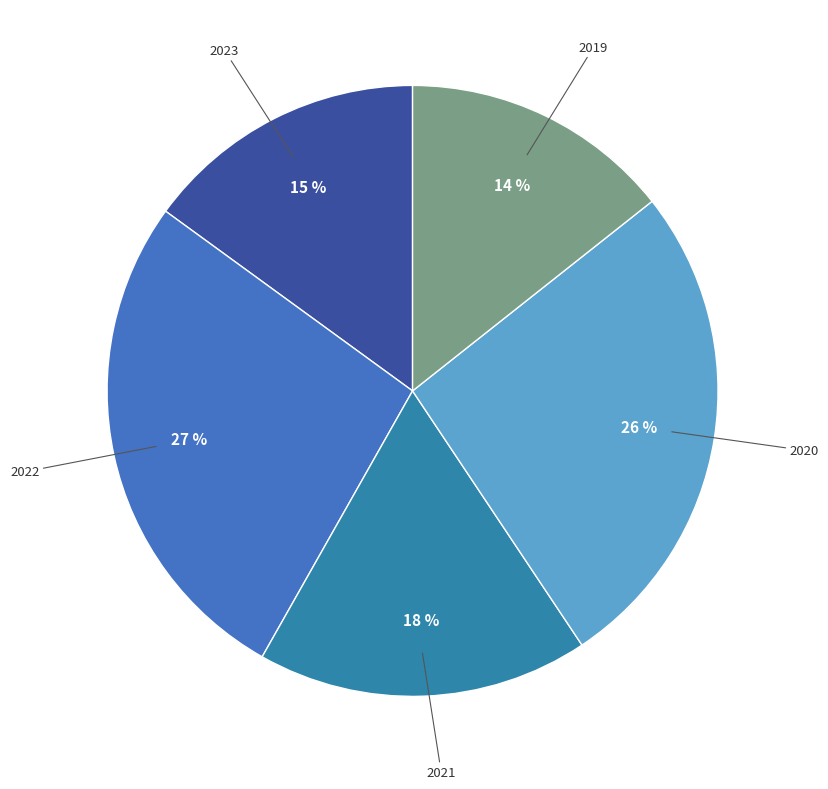

Rank the categories by value from lowest to highest.

2019, 2023, 2021, 2020, 2022